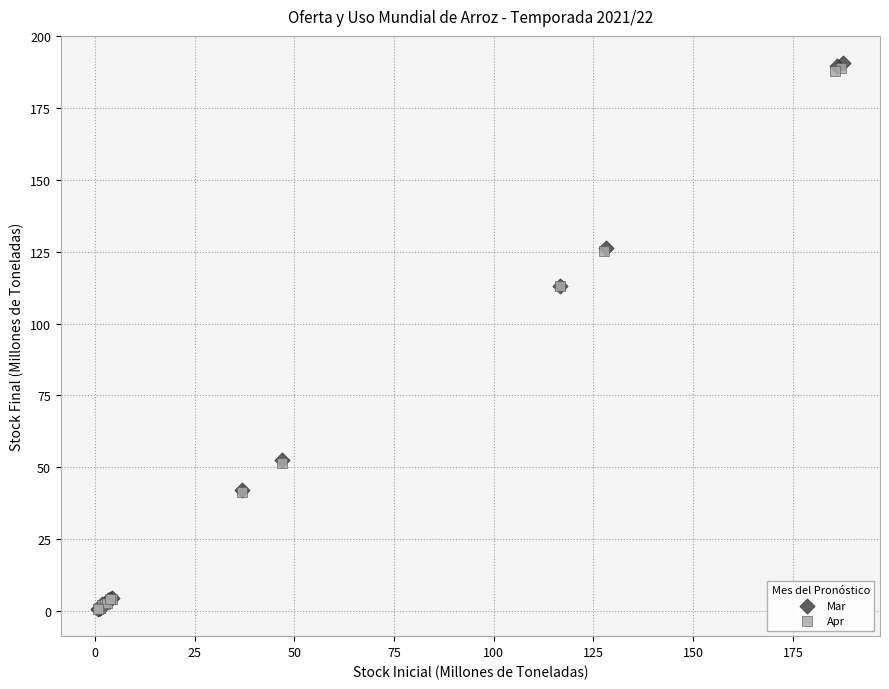

Which series contains the highest Y value?

Mar